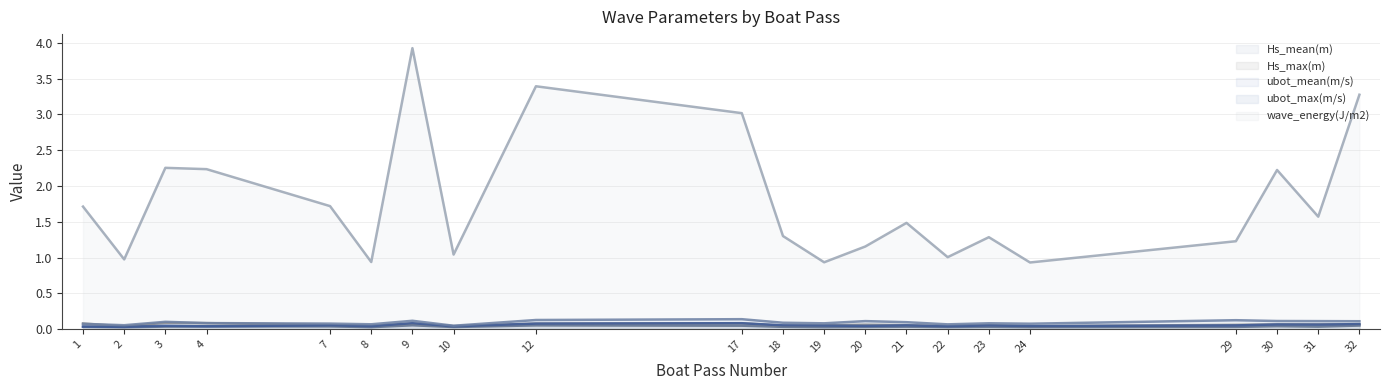

True or false: Hs_mean(m) and wave_energy(J/m2) cross at least once.

False